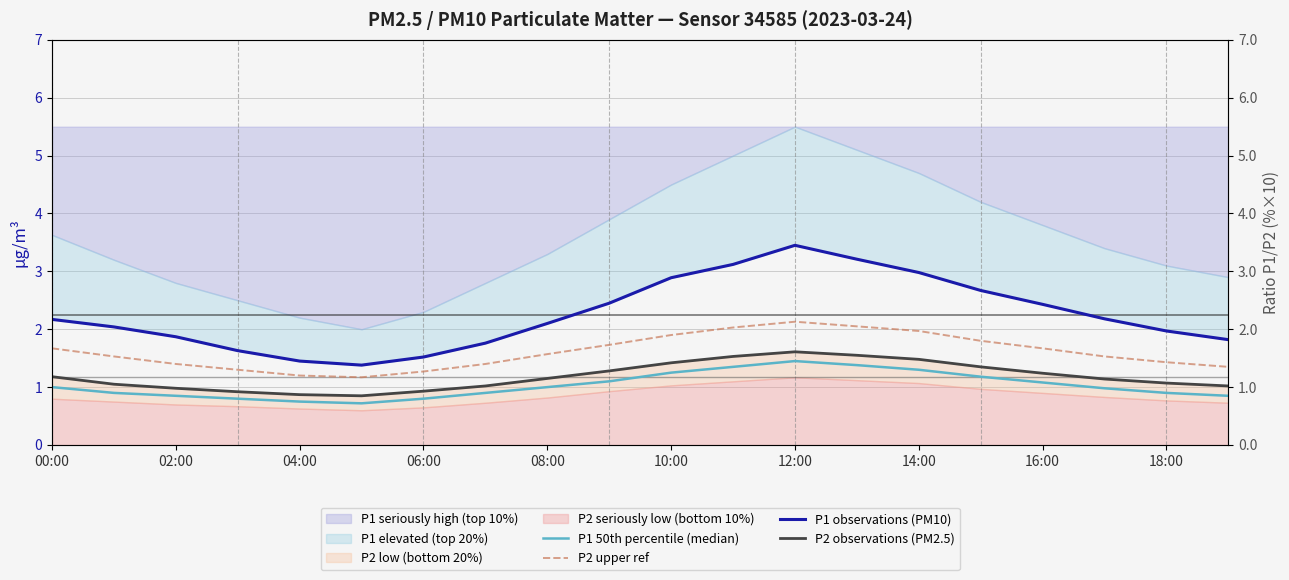

Is the value of P2 upper ref at 18:00 greater than the value of P1 50th percentile (median) at 10:00?

Yes